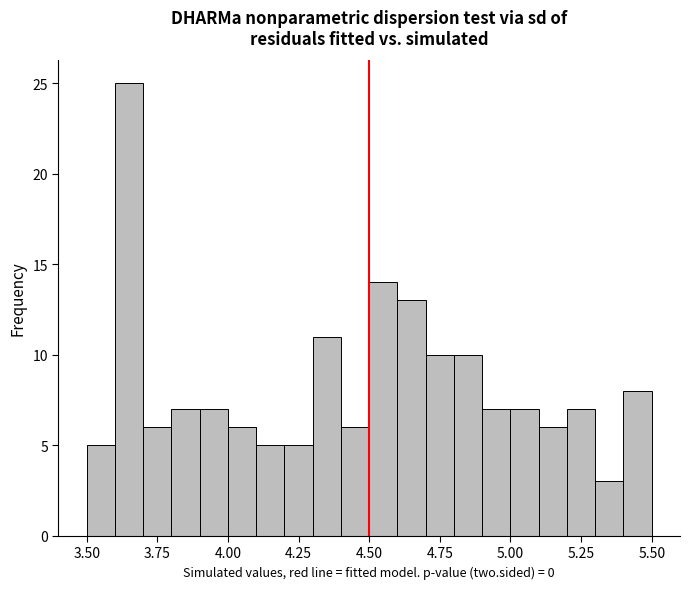

Read against the x-axis, roughly where is the centre of the tallest bar?

3.65